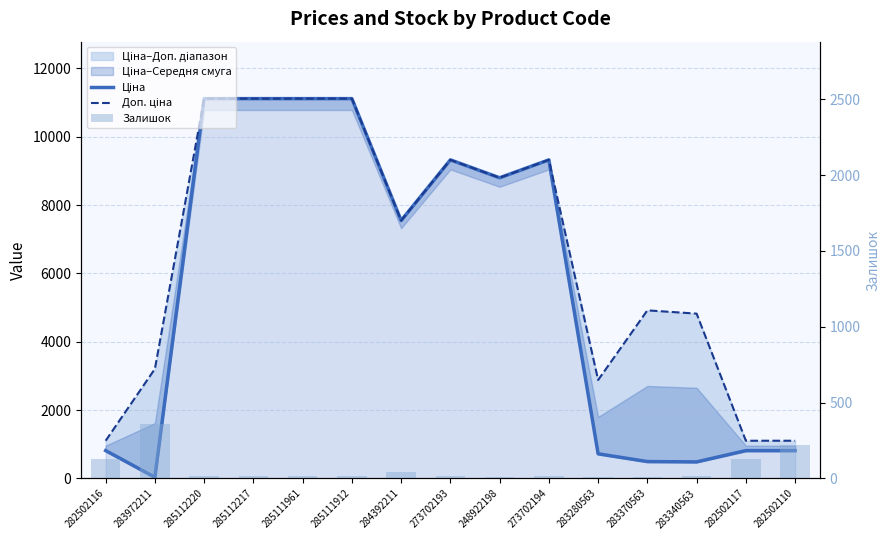

The Ціна series shows 9321.4 at 273702193. True or false?

True